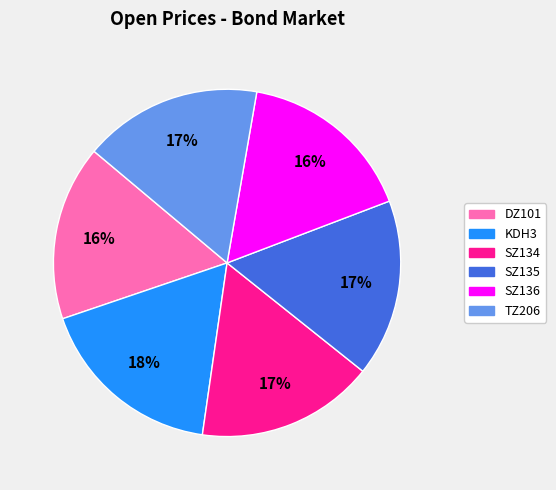

Approximately how many times larger is the value at SZ134 compared to TZ206?

1.0